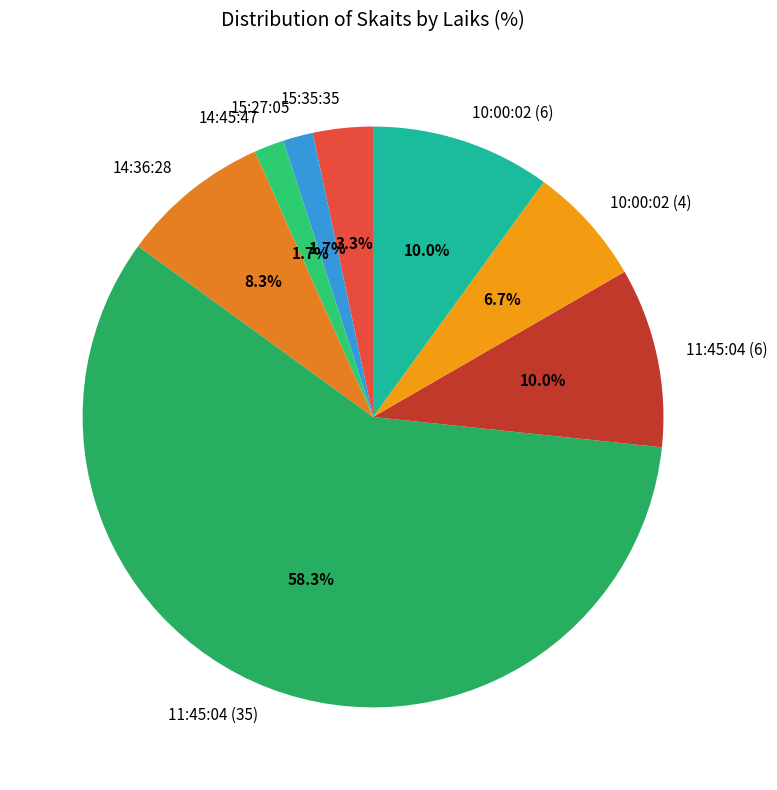

To the nearest percent, what is the average slice percentage?

12%